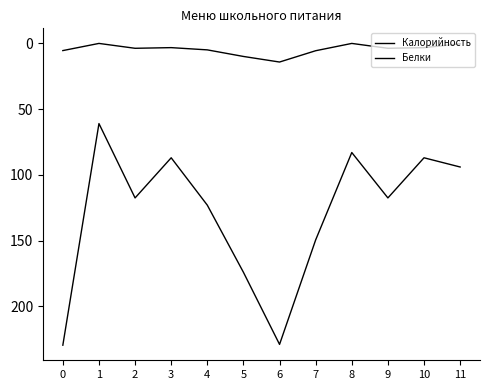

How many lines are shown in the chart?

2